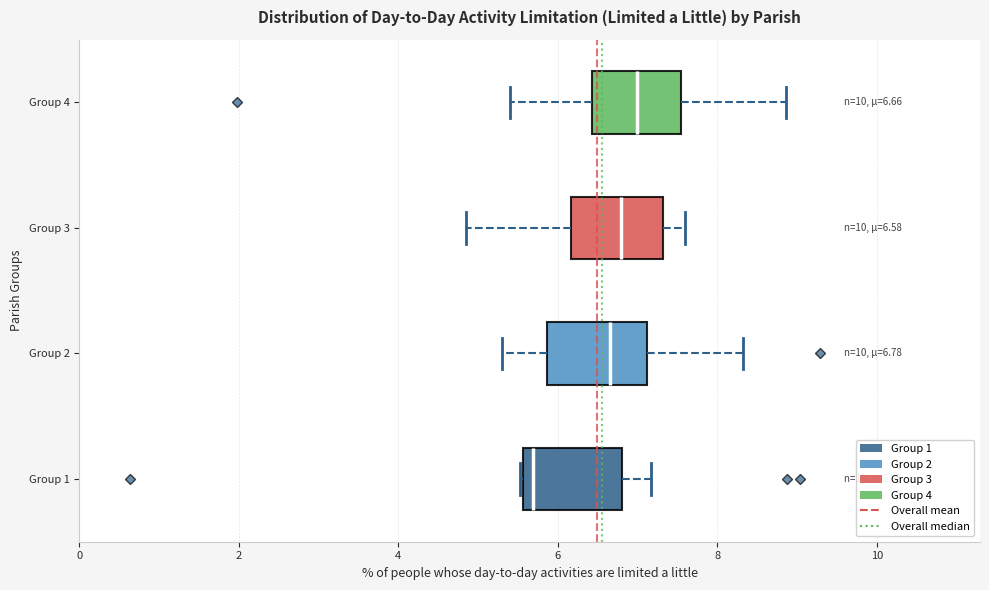

Which box has the furthest to the right median line?

Group 4